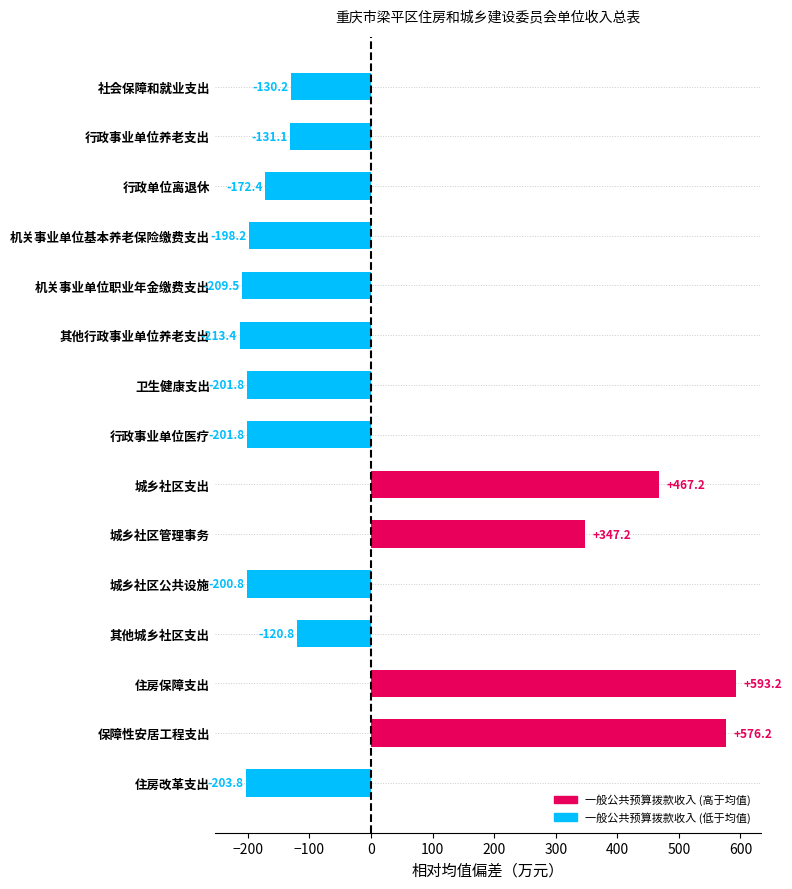

Does the chart contain any negative values?

Yes